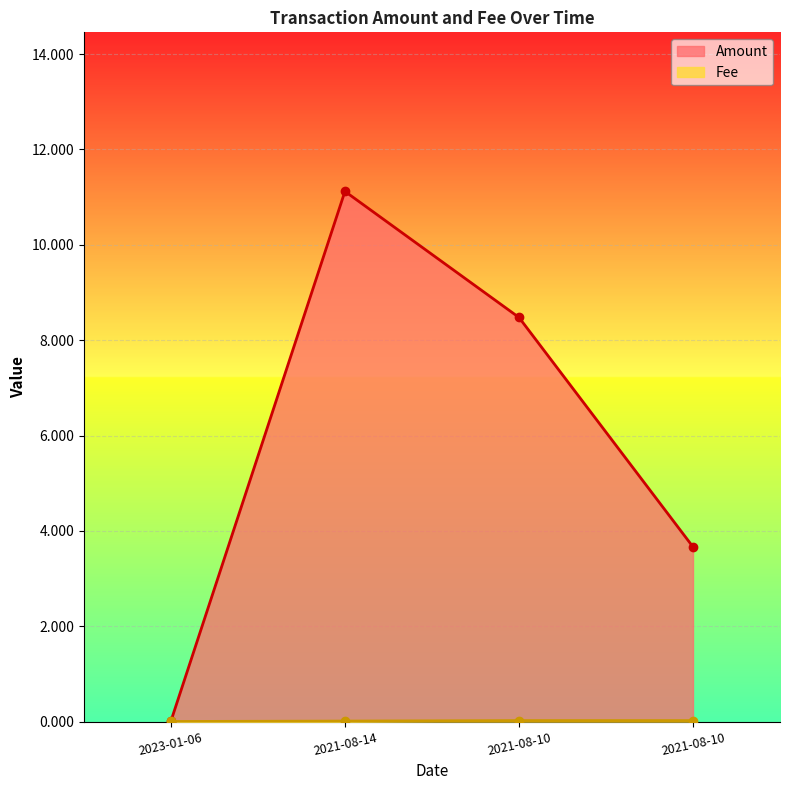

Between 2021-08-14 and 2023-01-06, which is larger?

2021-08-14